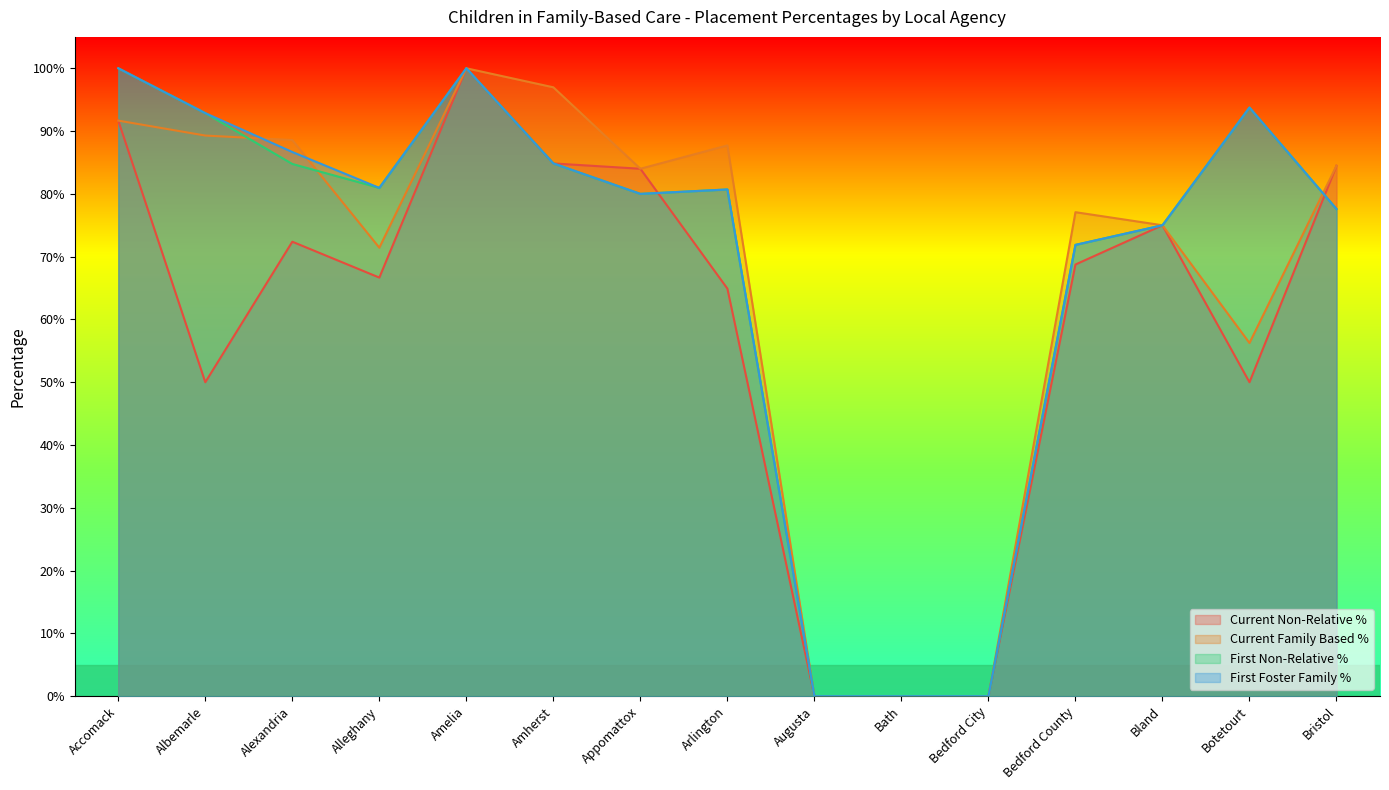

True or false: Current Family Based % and First Foster Family % intersect in this chart.

True